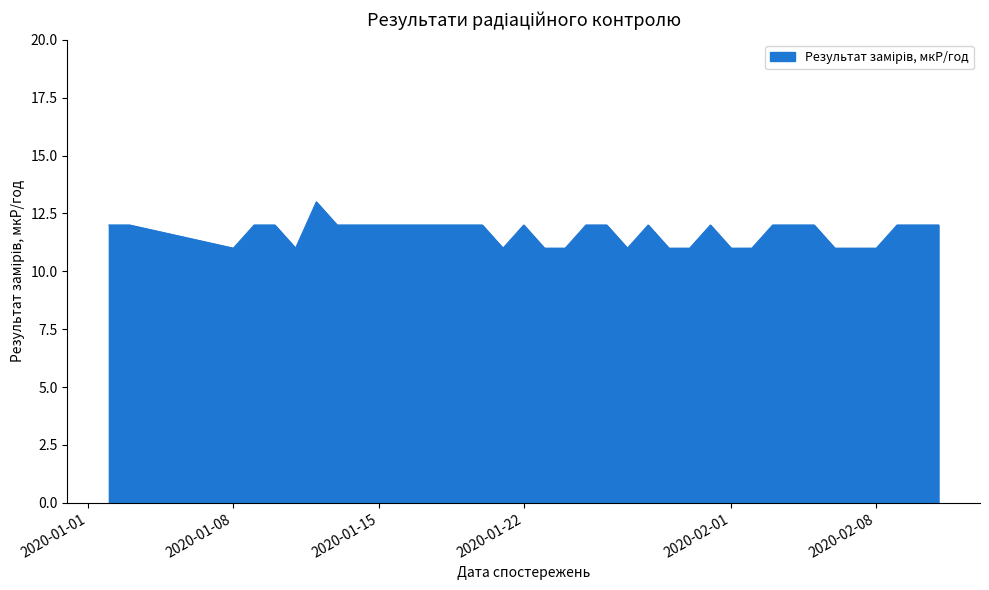

What is the greatest value displayed?

13